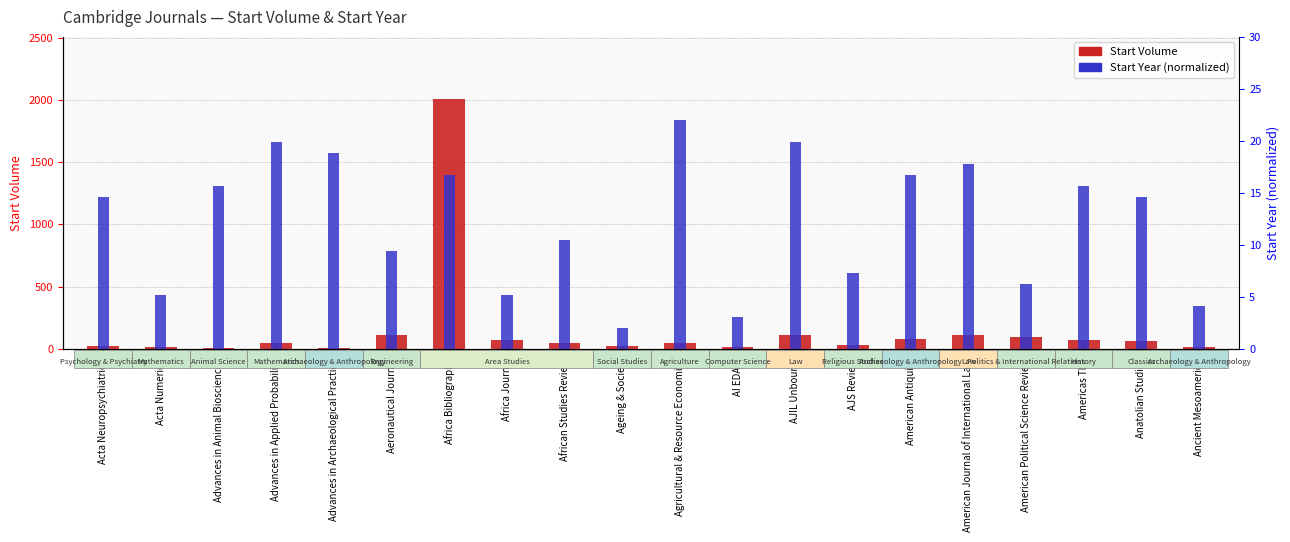

Where does the Start Year (normalized) series first go above 14?

Acta Neuropsychiatrica